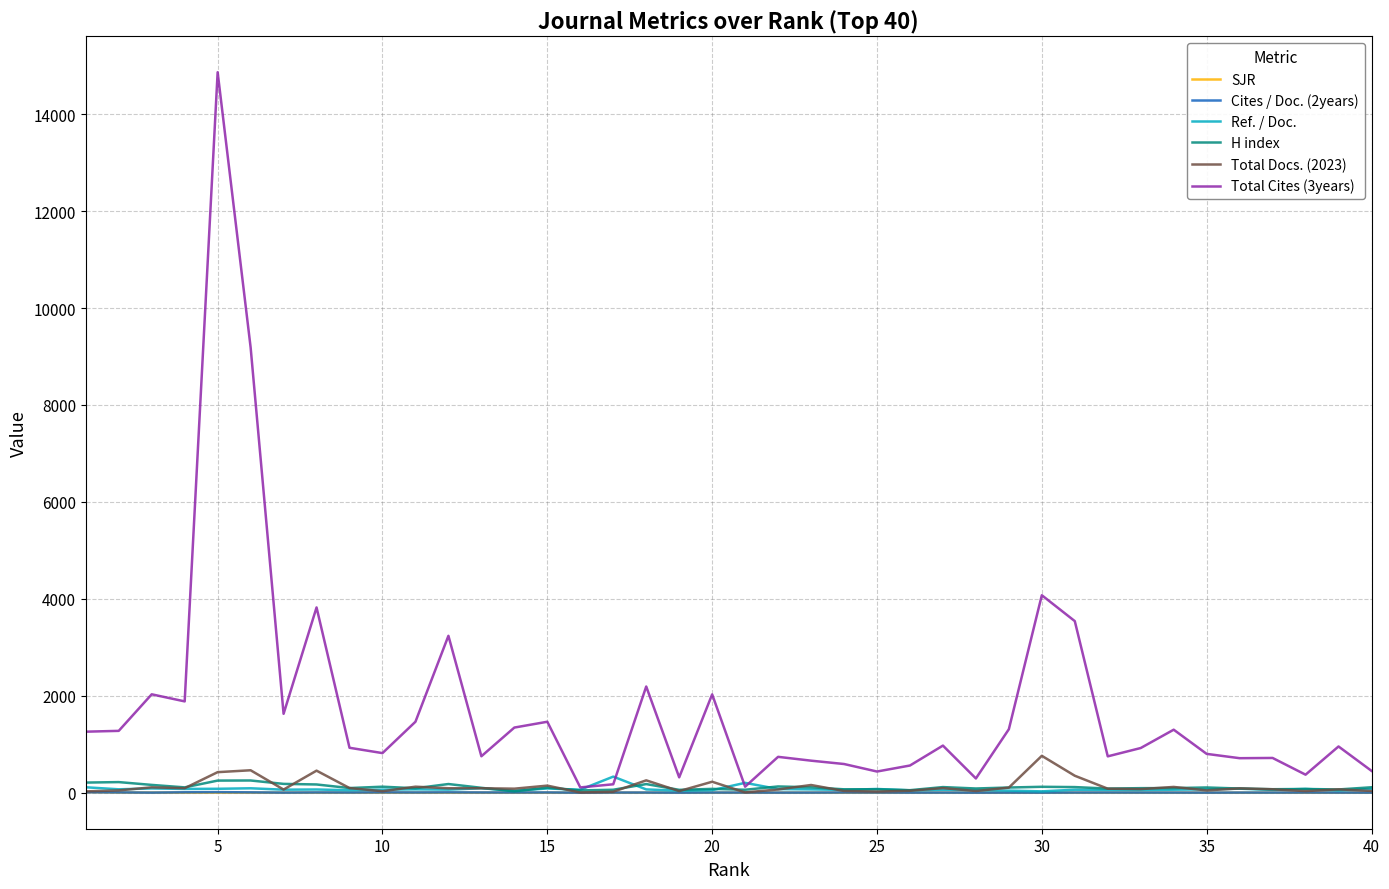

Which series has the widest spread of values?

Total Cites (3years)